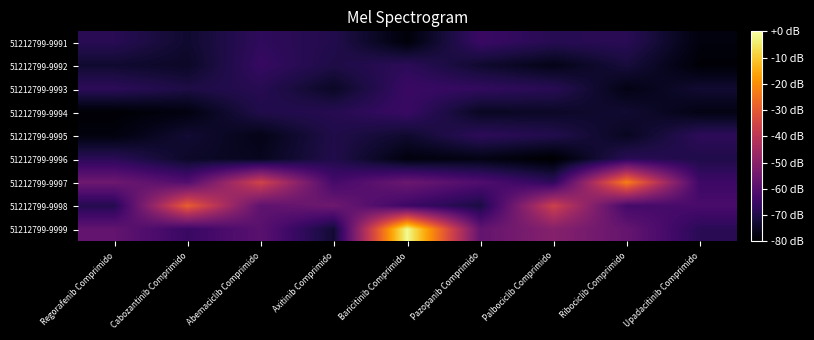

Which series changed the most between Abemaciclib Comprimido and Pazopanib Comprimido?

51212799-9997